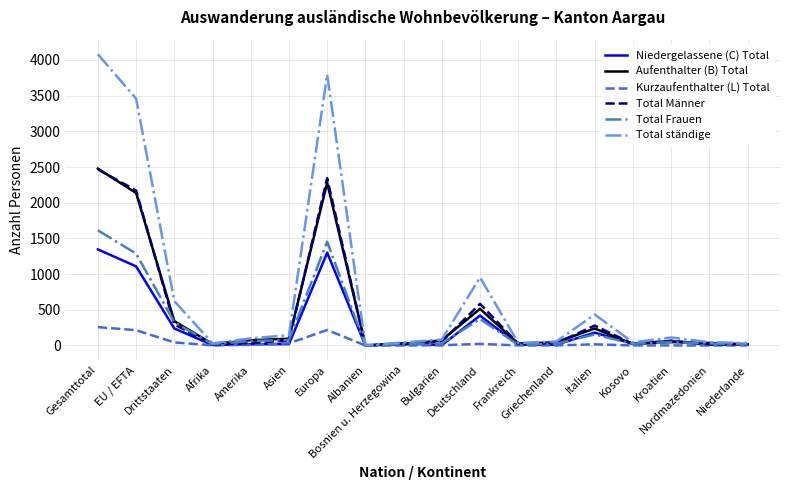

Count the number of data series in this chart.

6